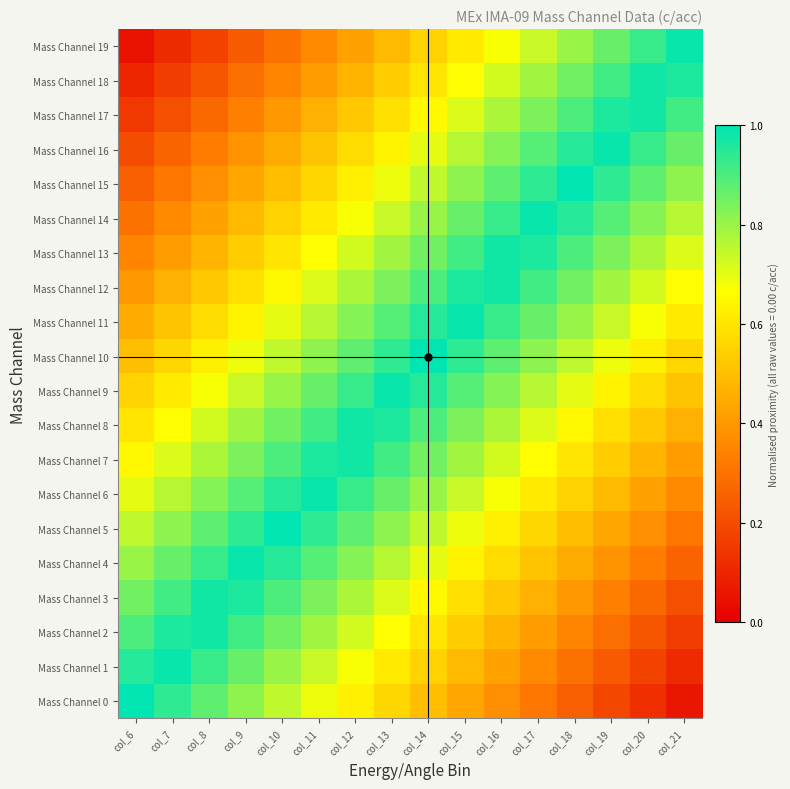

Which series has the largest total across all categories?

Mass Channel 9